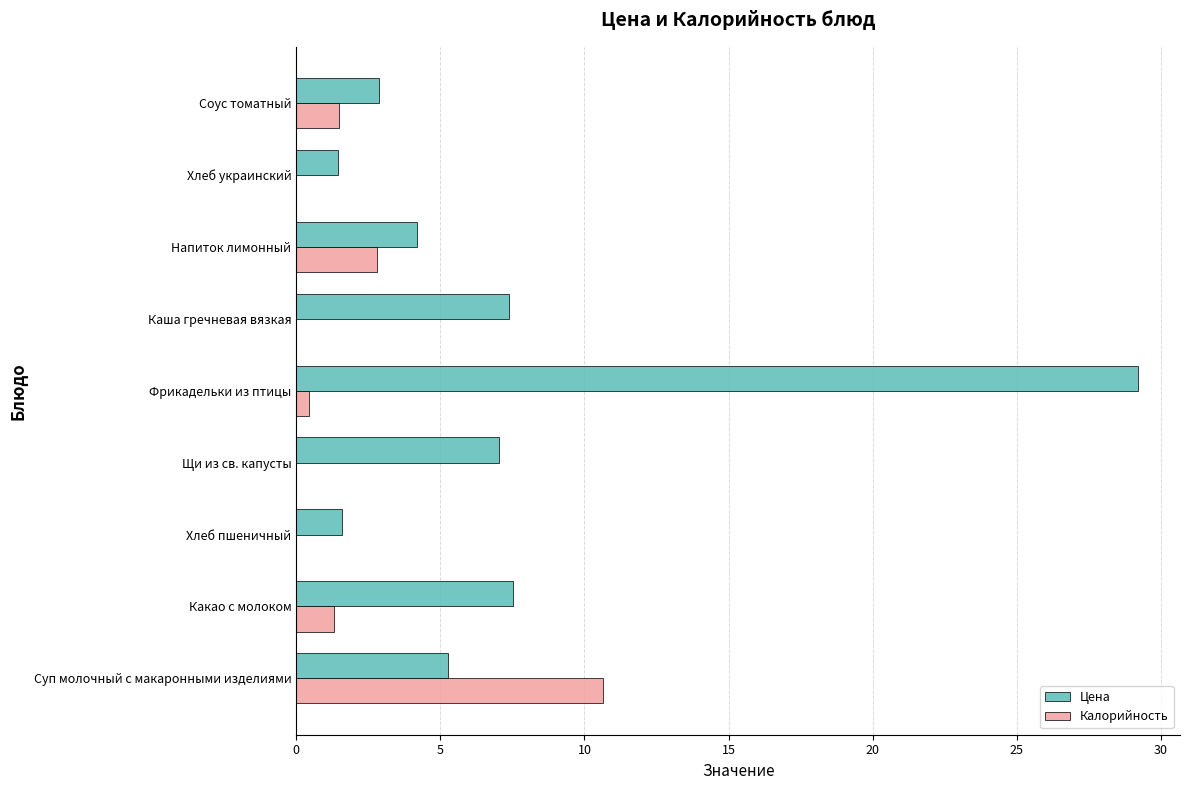

What is the sum of the Цена values at Щи из св. капусты and Каша гречневая вязкая?

14.4